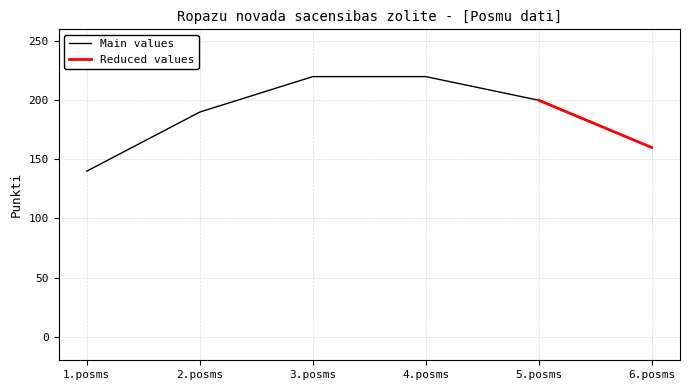

List the labels in order of value, smallest first.

1.posms, 6.posms, 2.posms, 5.posms, 3.posms, 4.posms